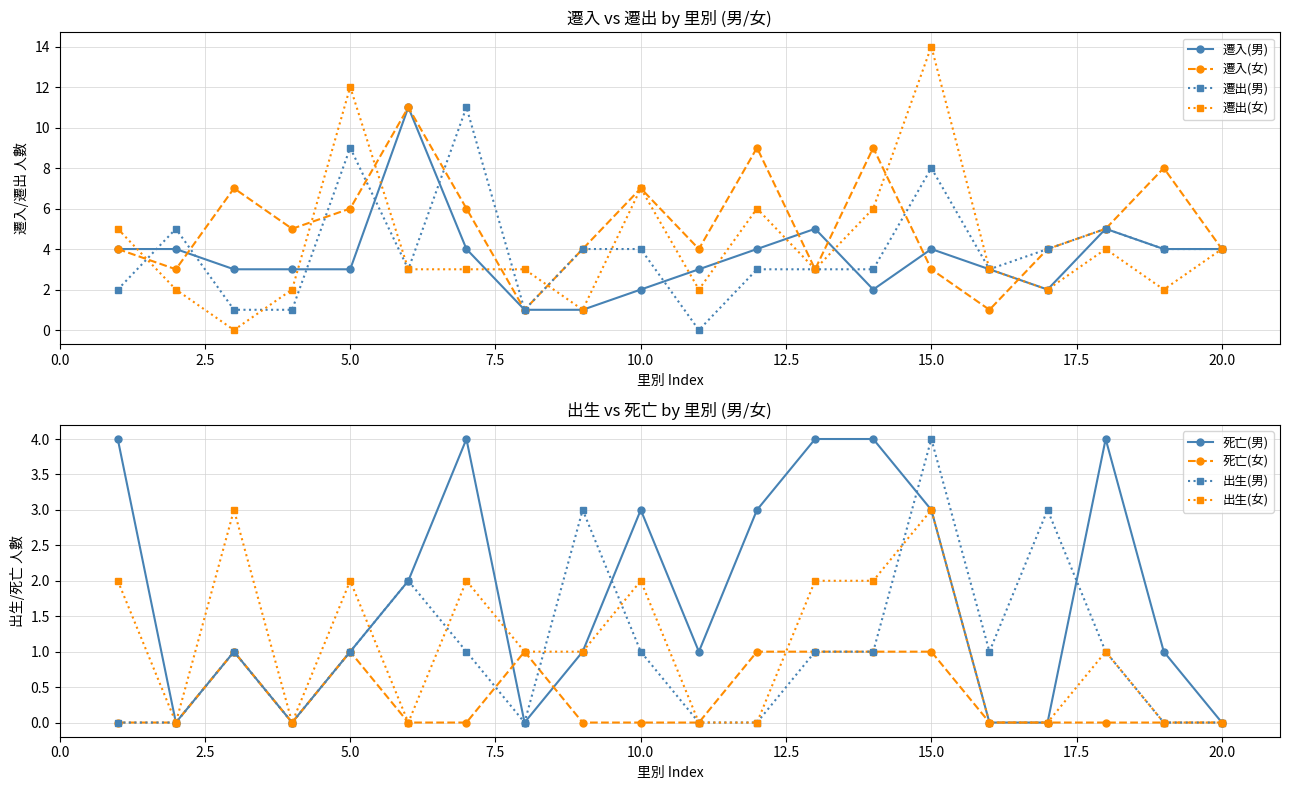

True or false: 遷入(女) has a value of 15 at 正苓里.

False